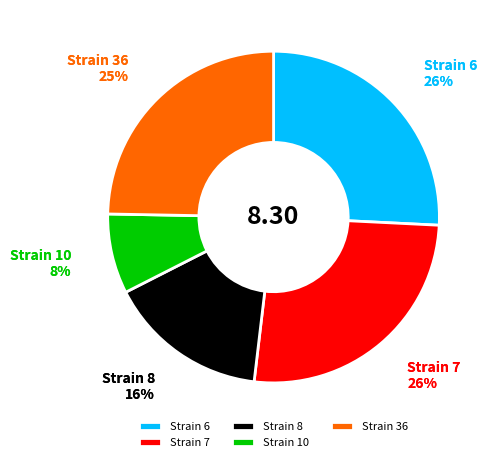

The 7 slice represents 12% of the pie. True or false?

False